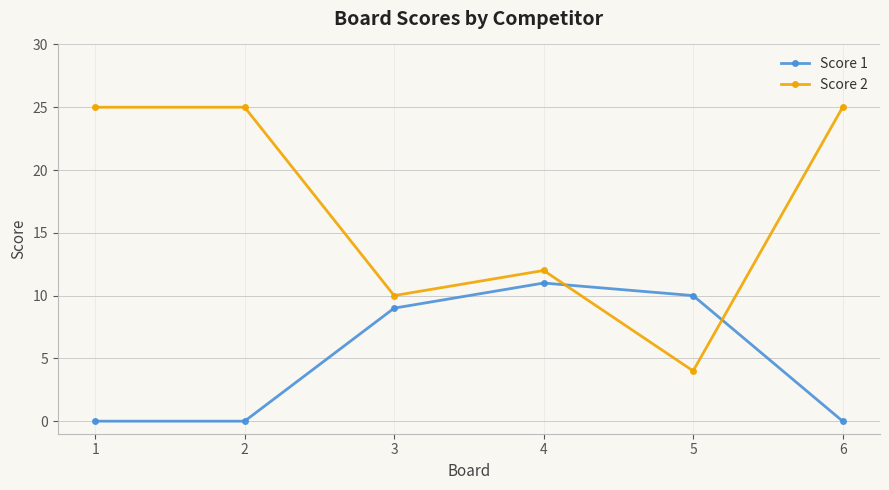

What is the sum of the Score 2 values at 4 and 5?

16